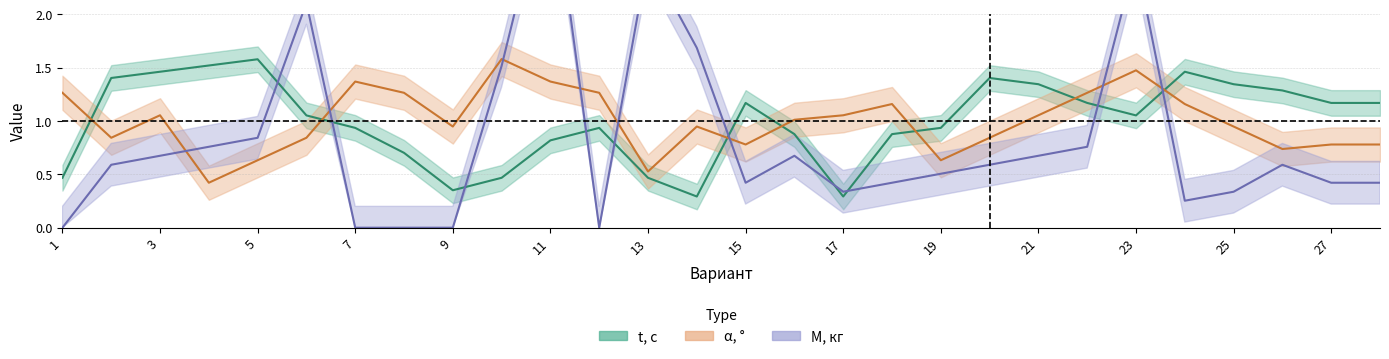

Which category has the highest value in the M, кг series?

11